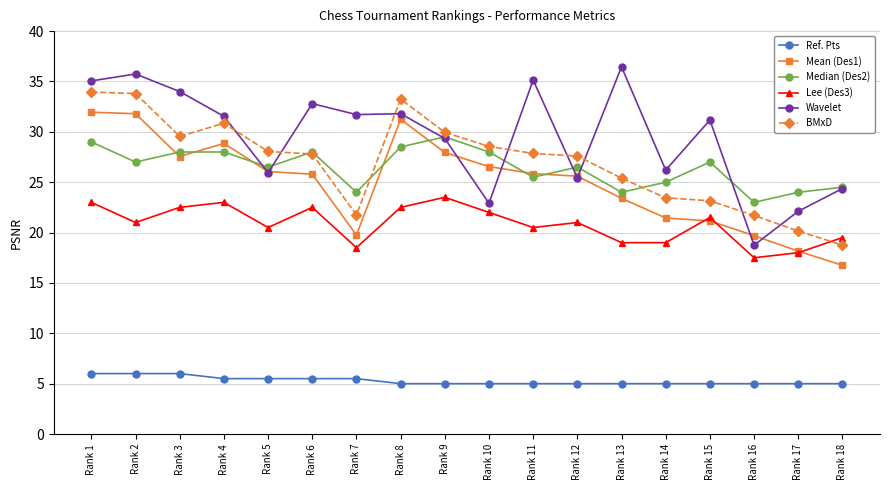

What is the difference between the Mean (Des1) values at Rank 10 and Rank 11?

0.7